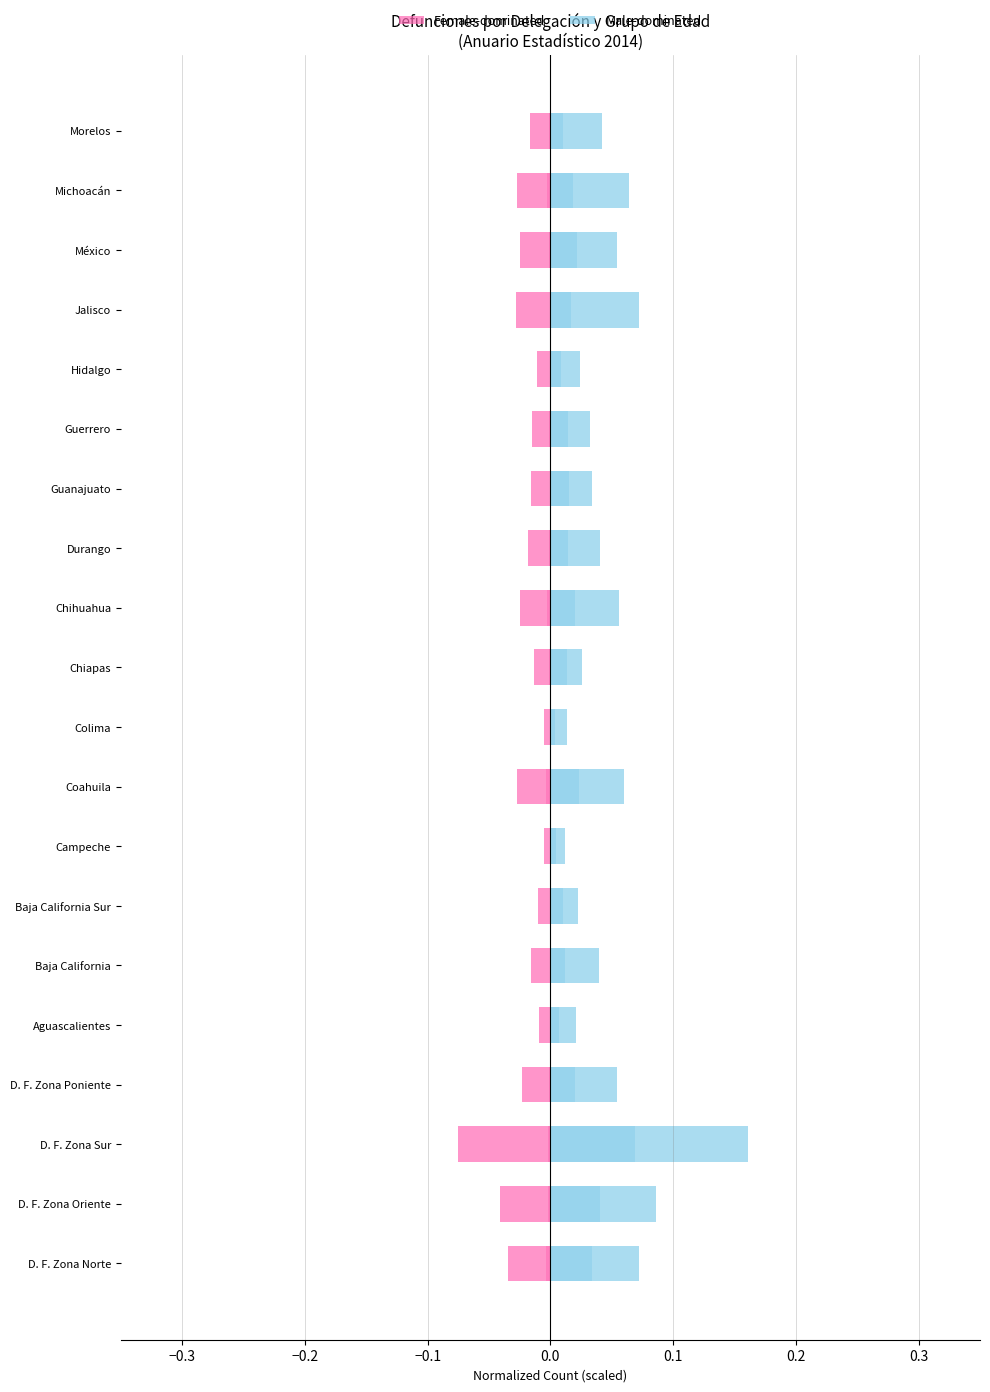

Which series has the largest total across all categories?

65 o Más Años (Male-dominated)